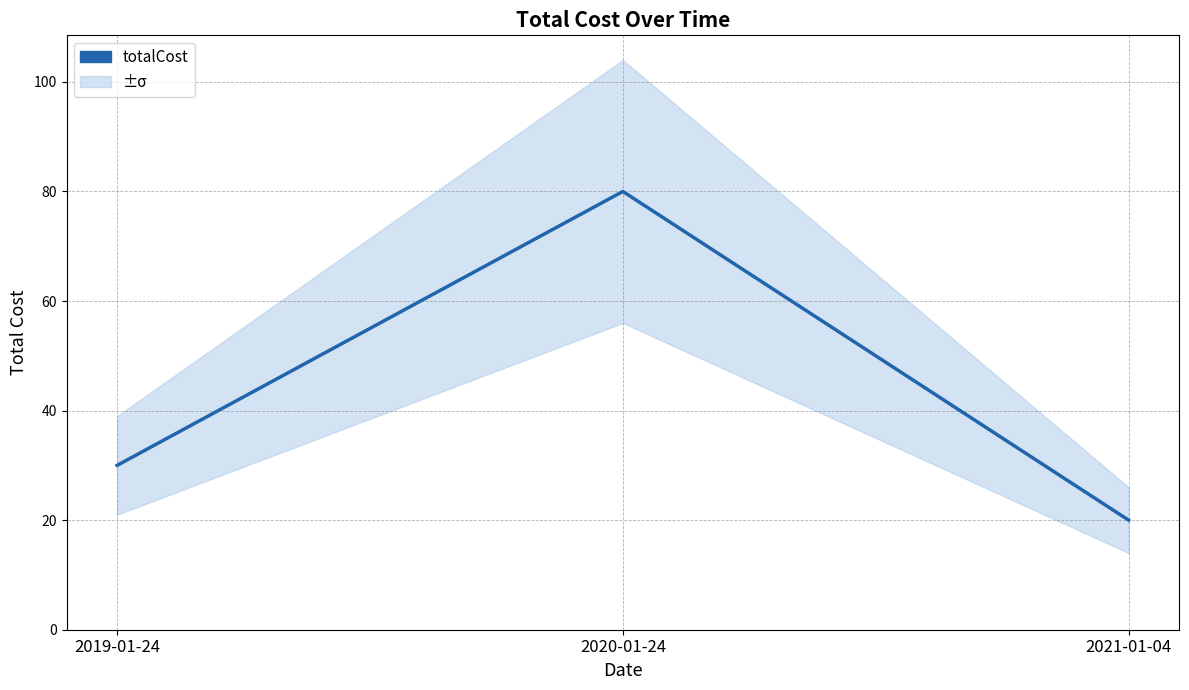

Which label corresponds to the smallest value in the chart?

2021-01-04